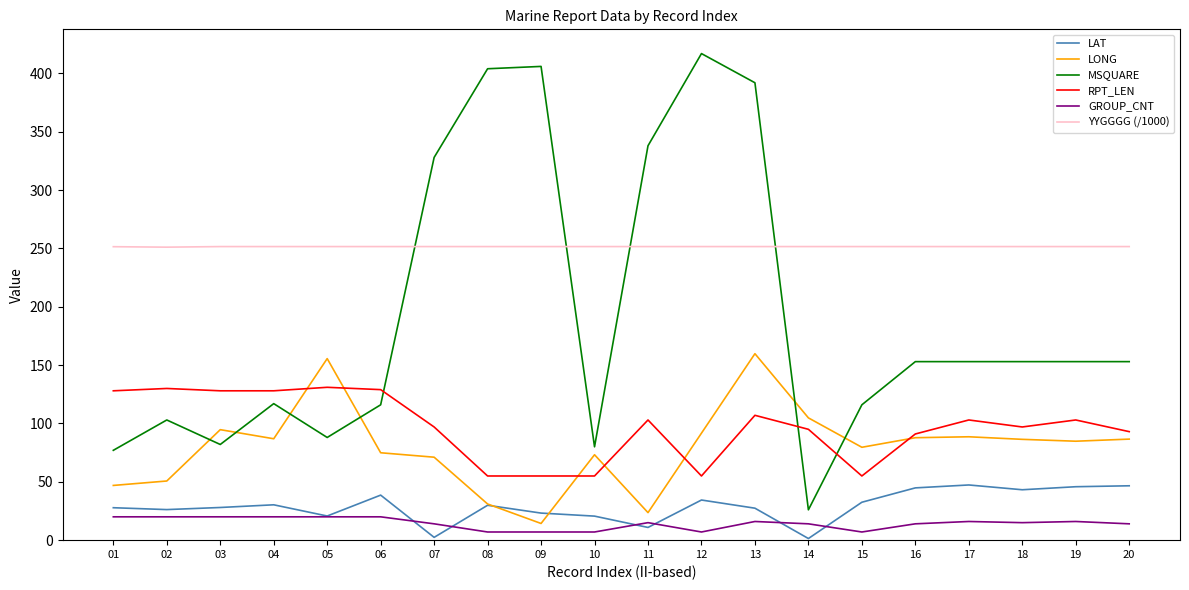

Is the value of RPT_LEN at 17 greater than the value of GROUP_CNT at 08?

Yes